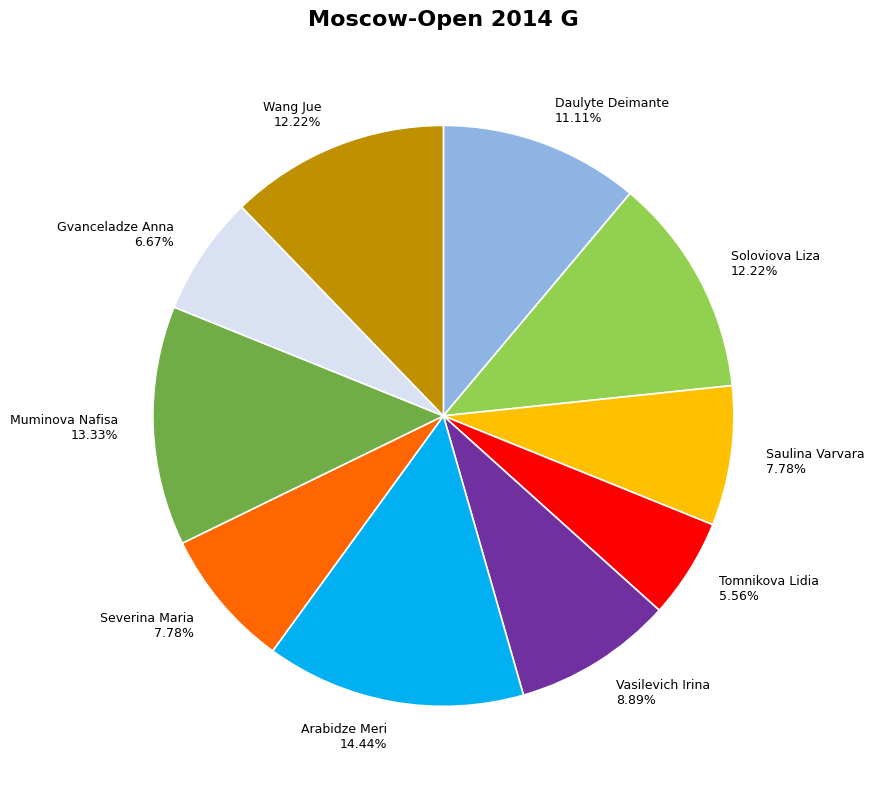

The Tomnikova Lidia slice represents 15% of the pie. True or false?

False